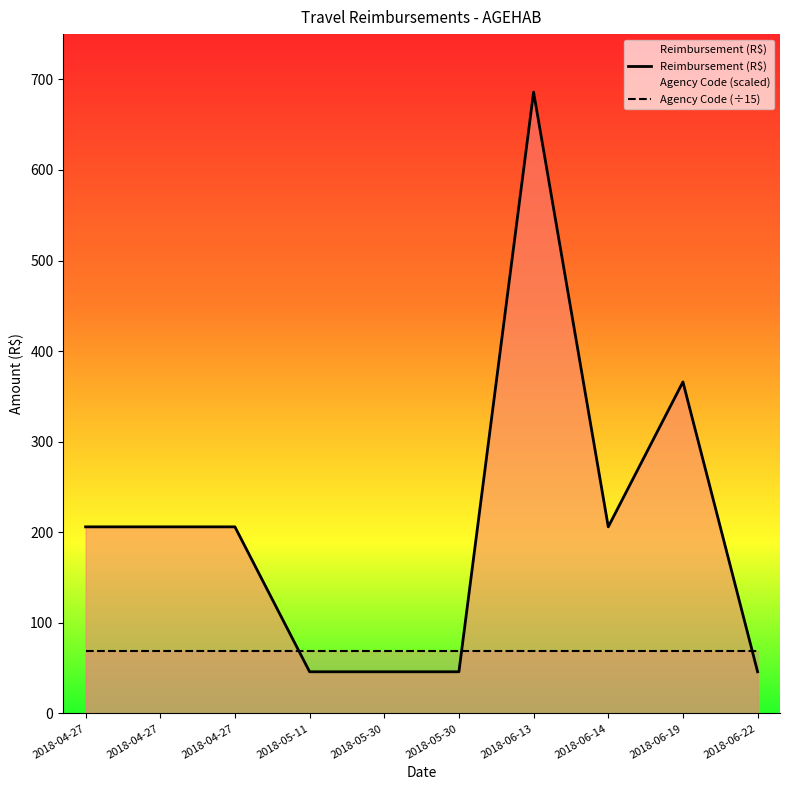

What is the difference between the maximum and second lowest values in the Reimbursement (R$) series?

640.0